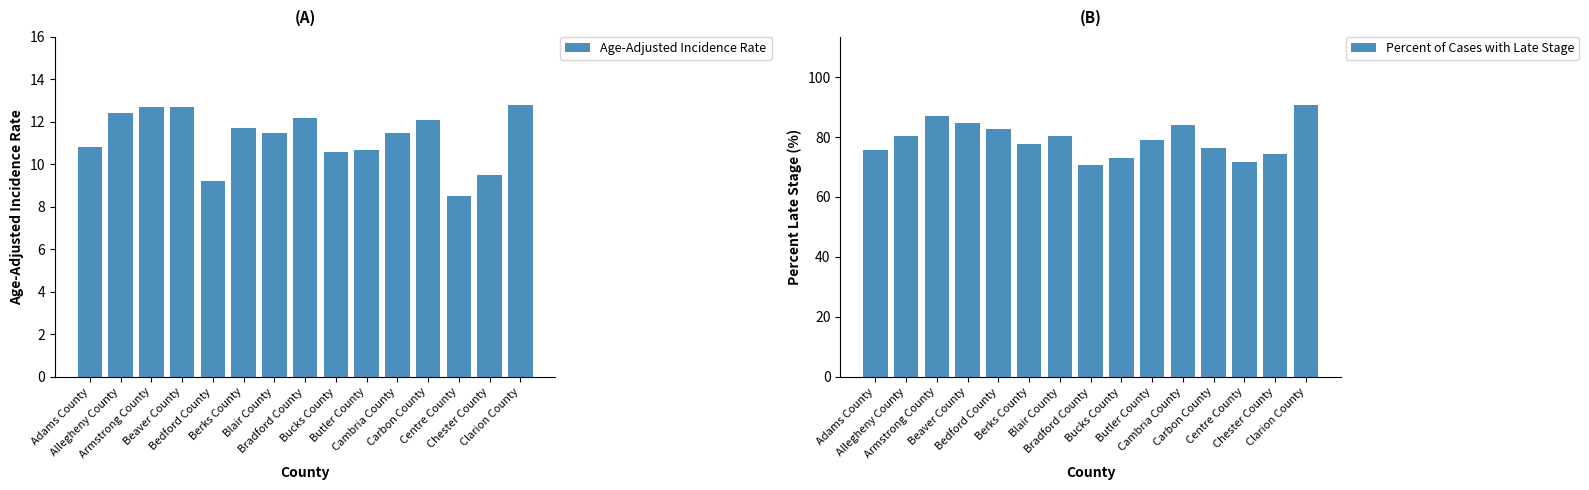

The value of Age-Adjusted Incidence Rate at Blair County is 3.6. True or false?

False